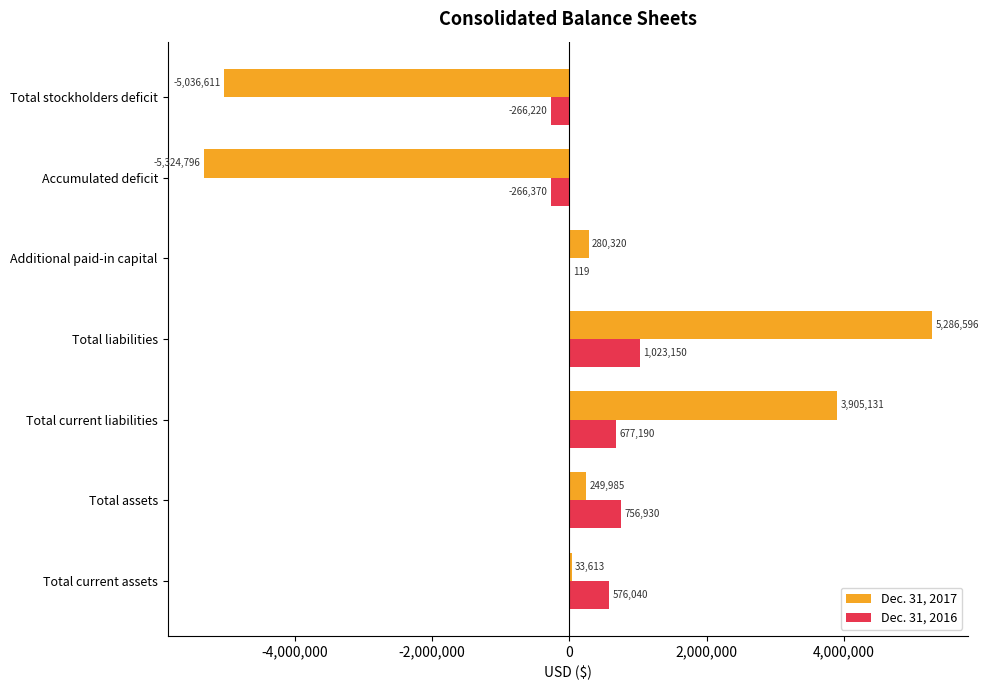

How many positive values does the Dec. 31, 2016 series have?

5